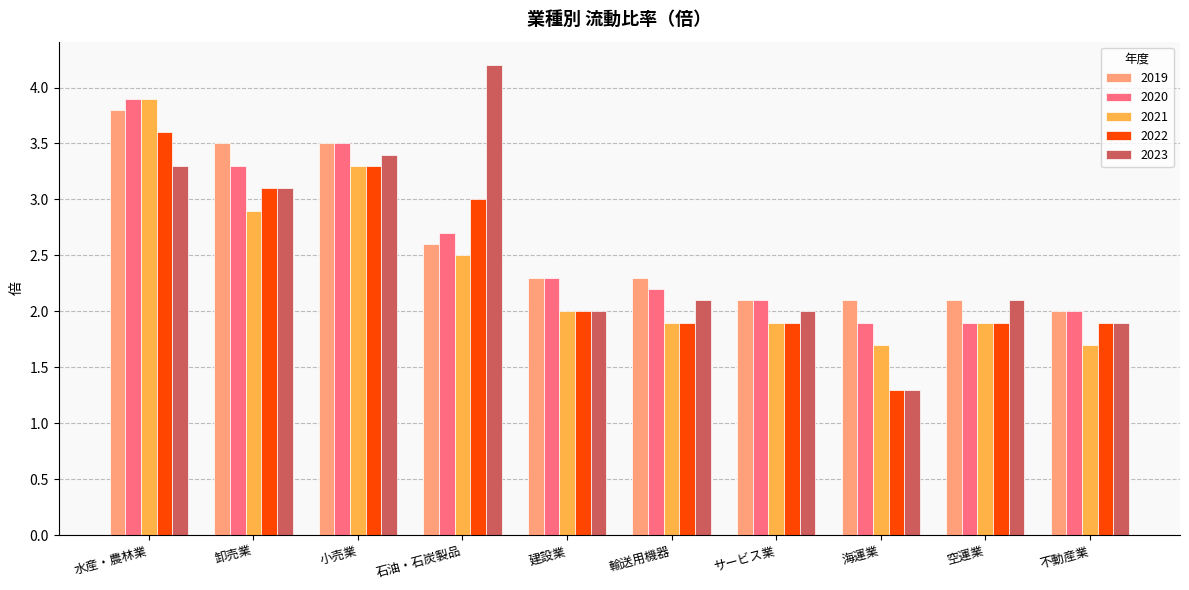

What is the difference between the maximum and minimum values in the 2022 series?

2.3